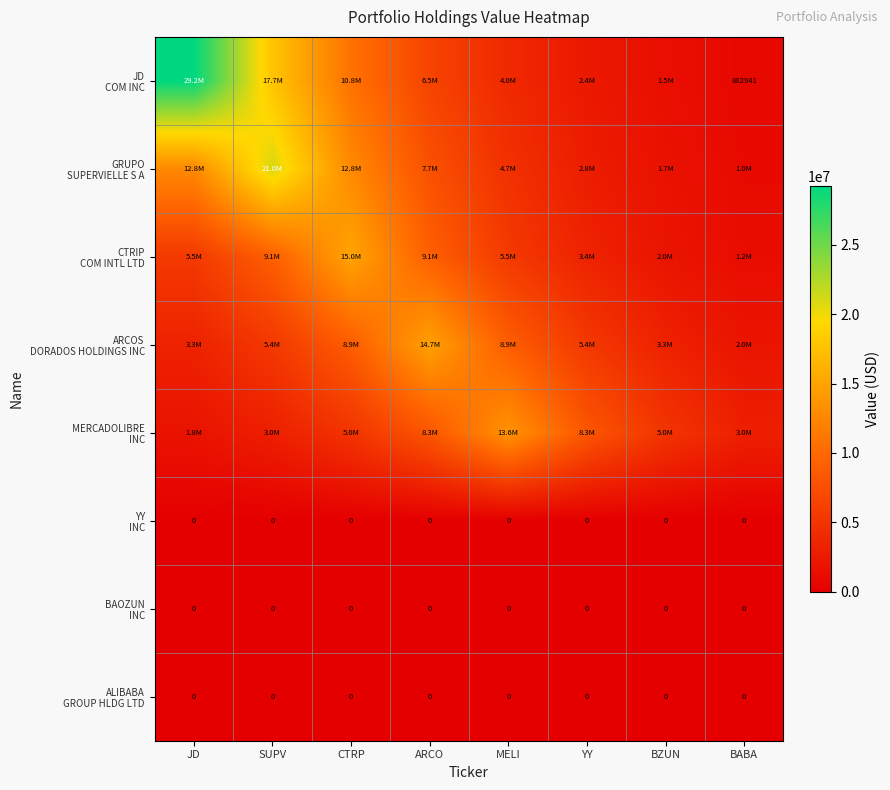

What is the maximum value for ARCOS DORADOS HOLDINGS INC?

14726000.0